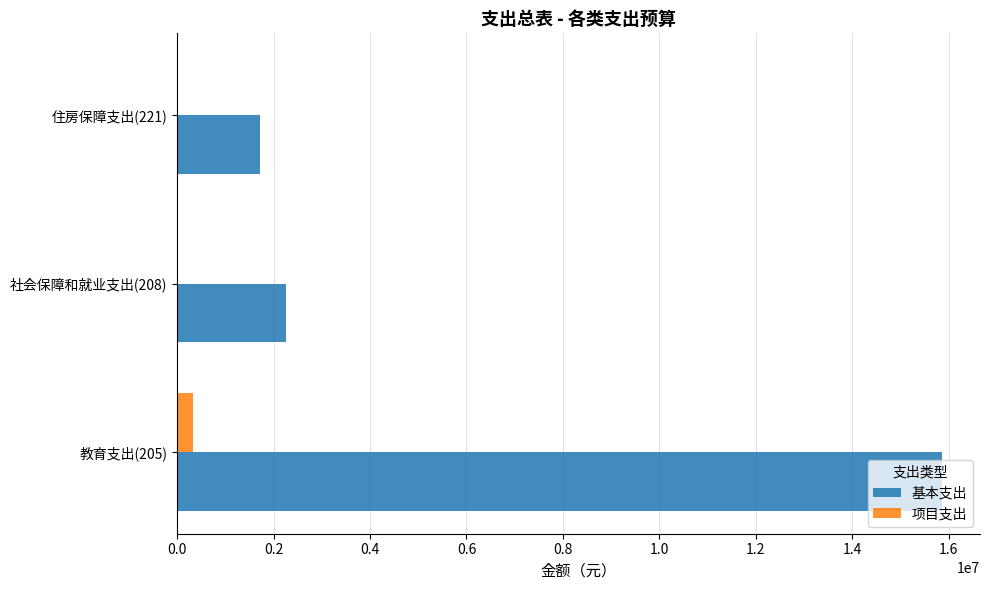

The value of 基本支出 at 社会保障和就业支出(208) is 464328.1. True or false?

False